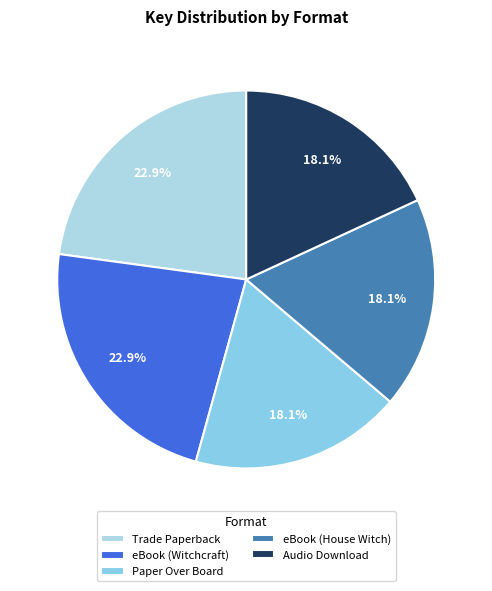

What percentage do Audio Download and eBook (Witchcraft) together represent?

41.0%